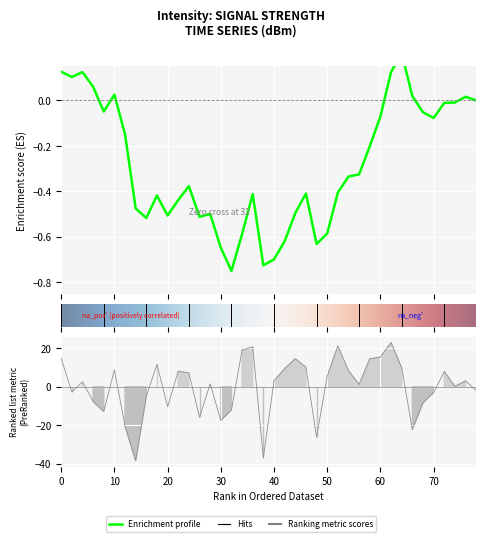

True or false: the data has more than 1 interior local peaks.

True